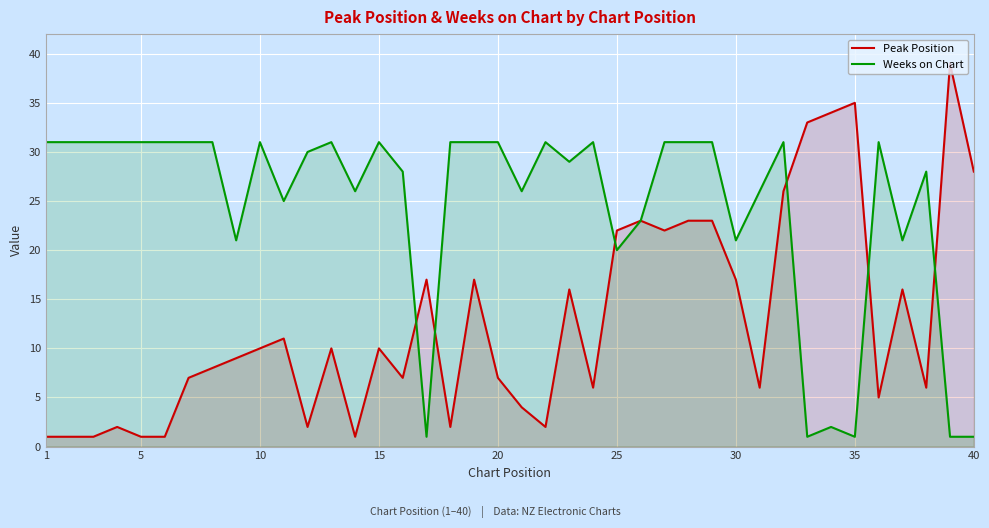

Which series has the largest total across all categories?

Weeks on Chart